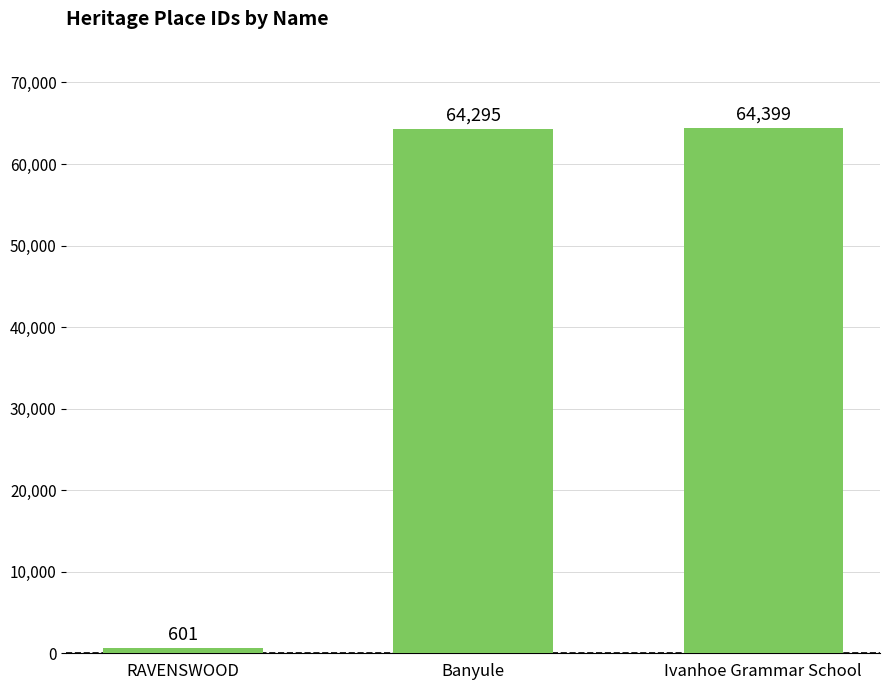

Reading right to left, extract all data points from this chart.

Ivanhoe Grammar School=64399	Banyule=64295	RAVENSWOOD=601